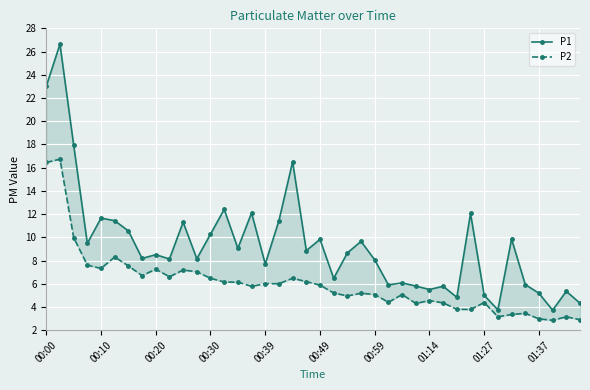

True or false: P1 and P2 cross at least once.

False